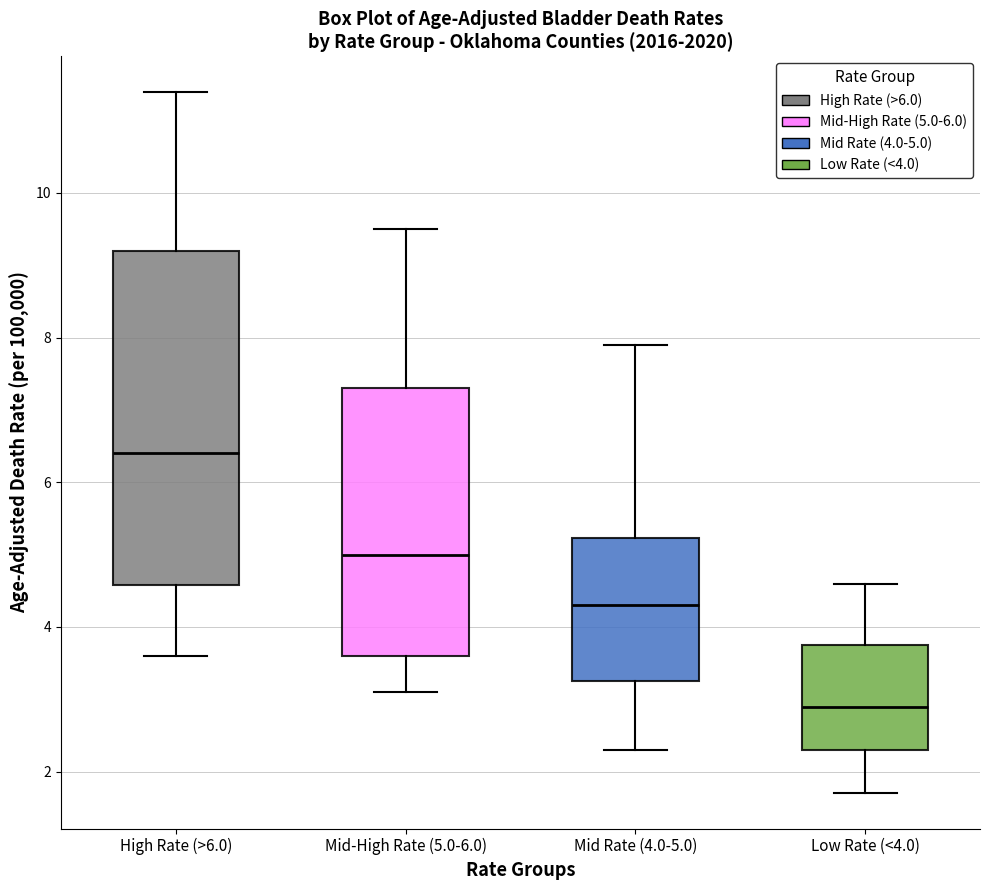

Comparing the boxes themselves (not the whiskers), which one is the tallest?

High Rate (>6.0)